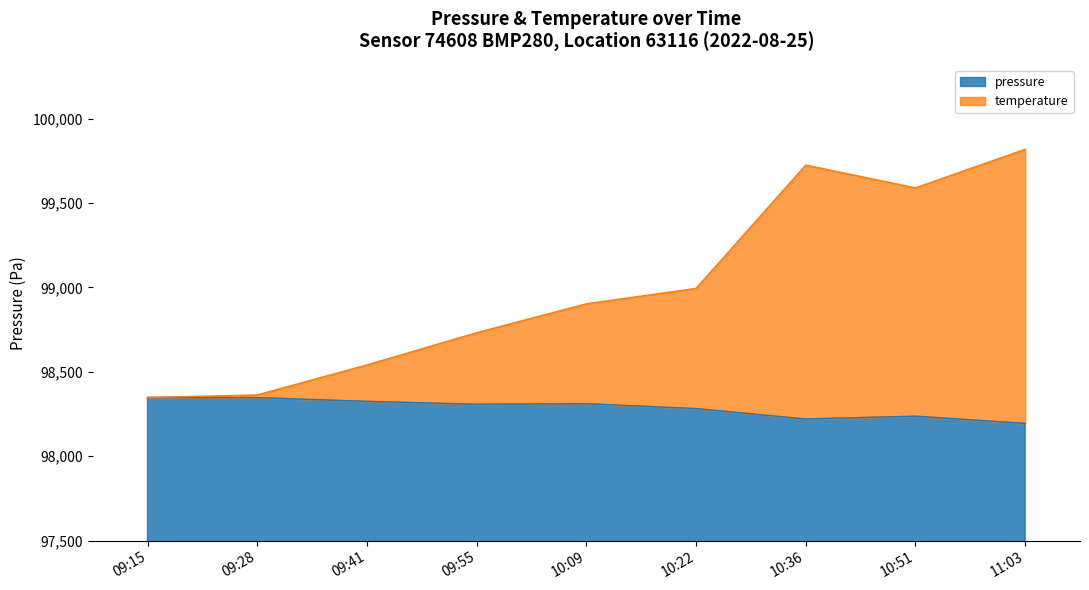

How many data points in temperature are less than 98903?

4